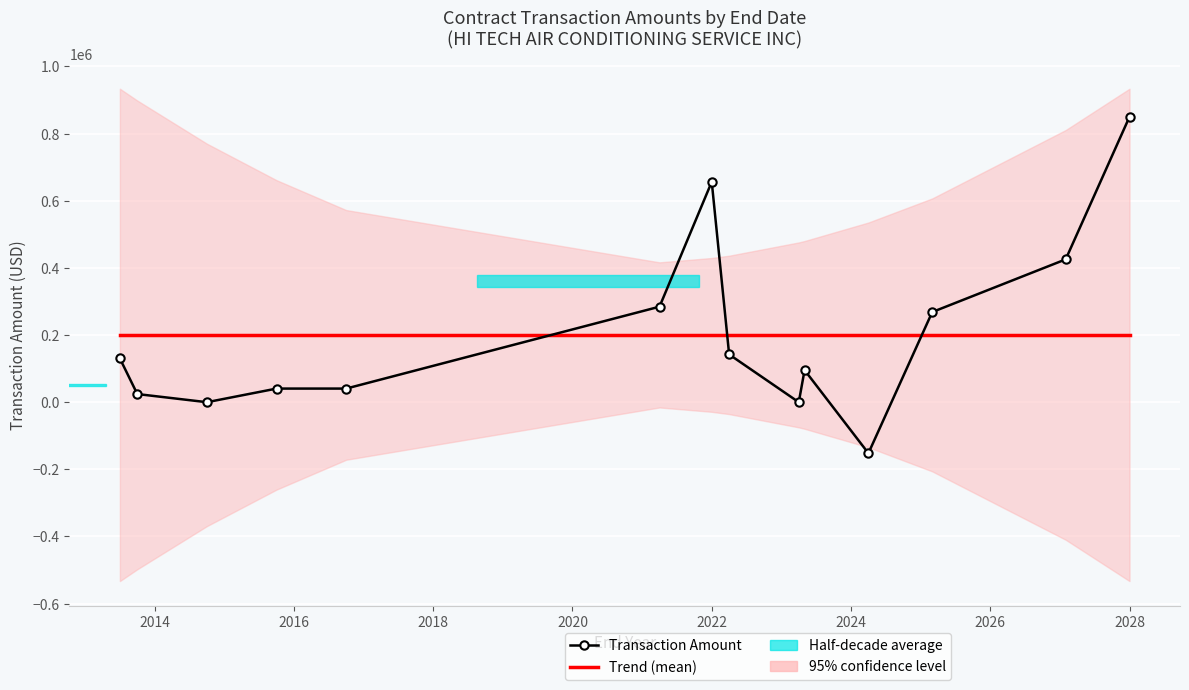

Is this an area chart (filled region under the line)?

No